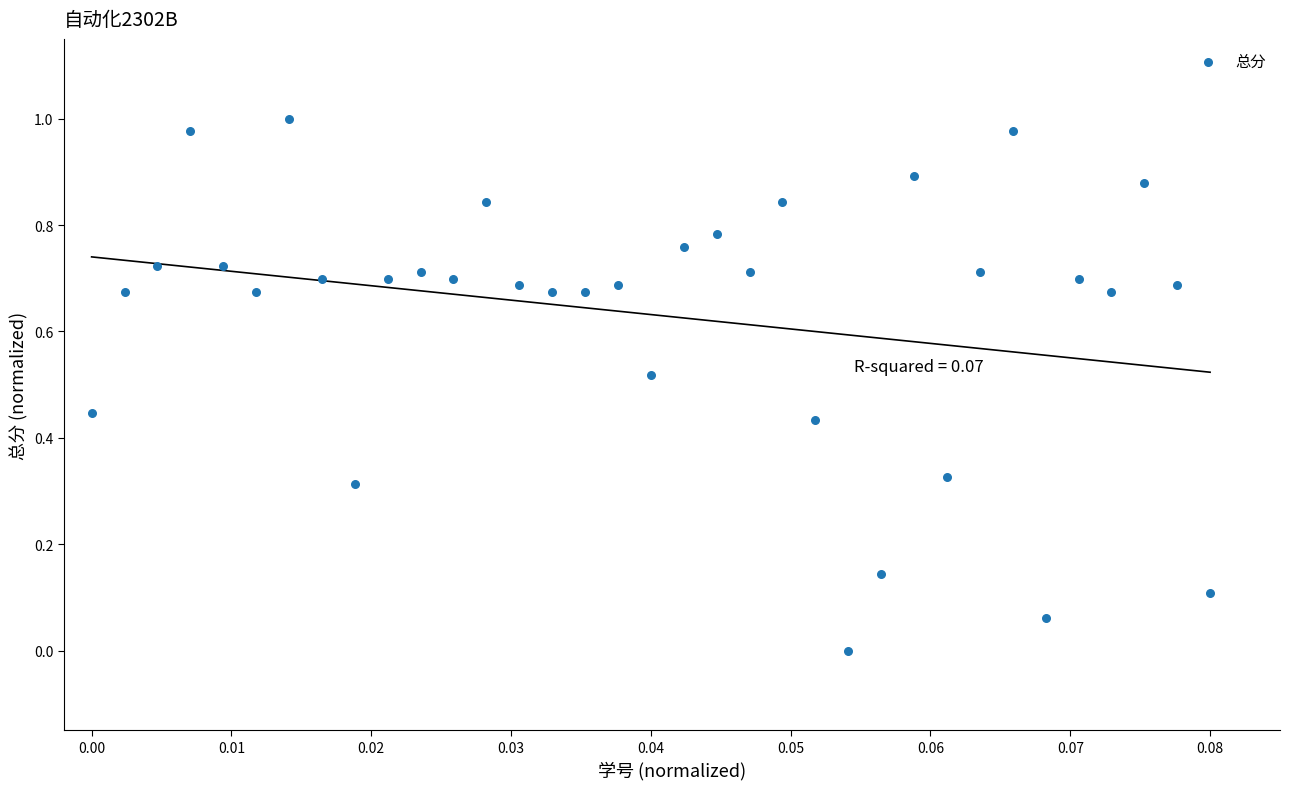

How many data points are displayed?

35